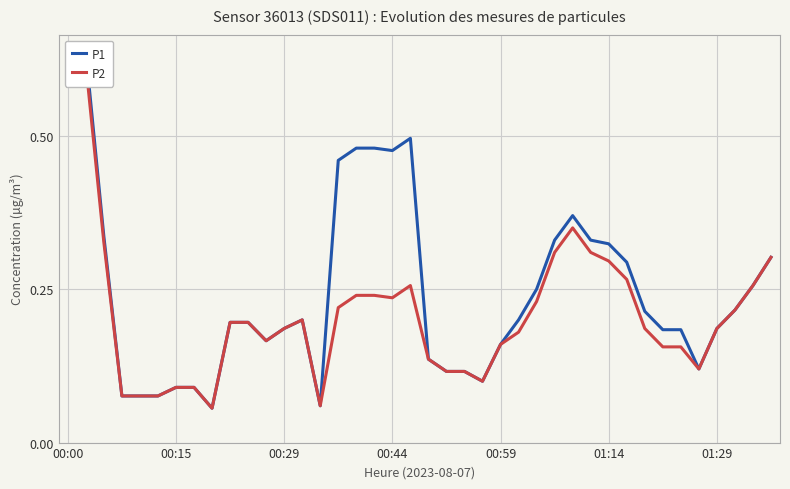

Which series changed the most between 00:15 and 00:59?

P2